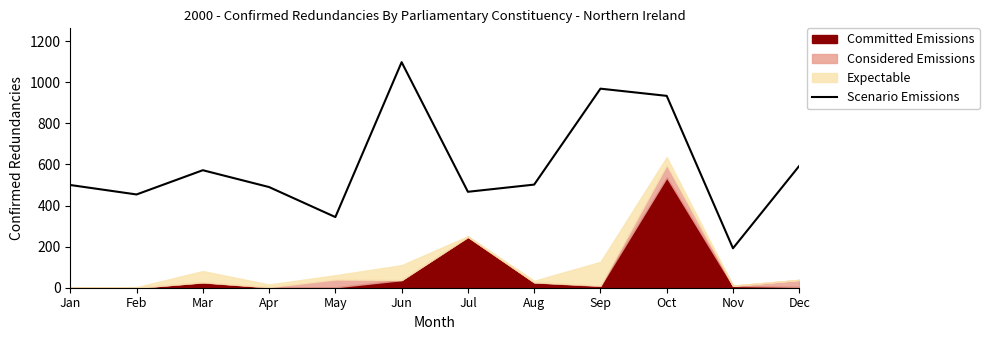

Which has a higher value, Jun or Nov?

Jun